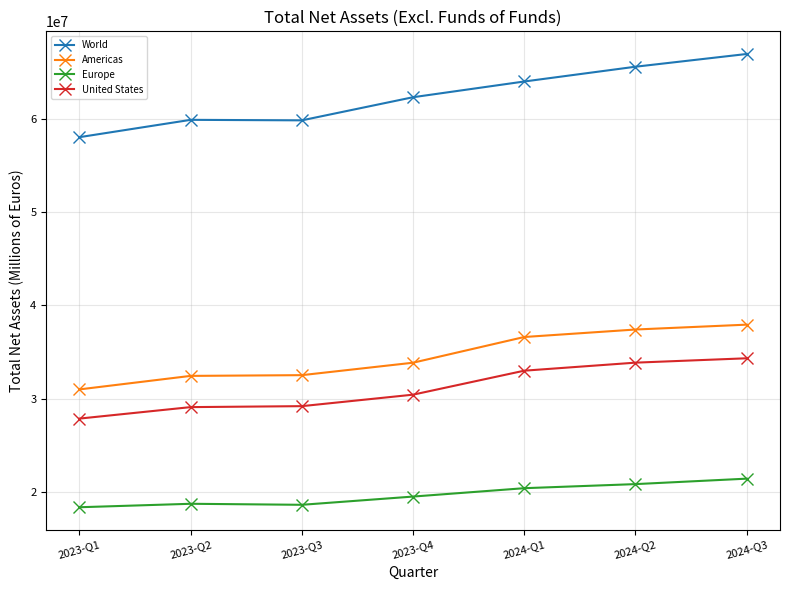

What is the average value of the World series?

62368688